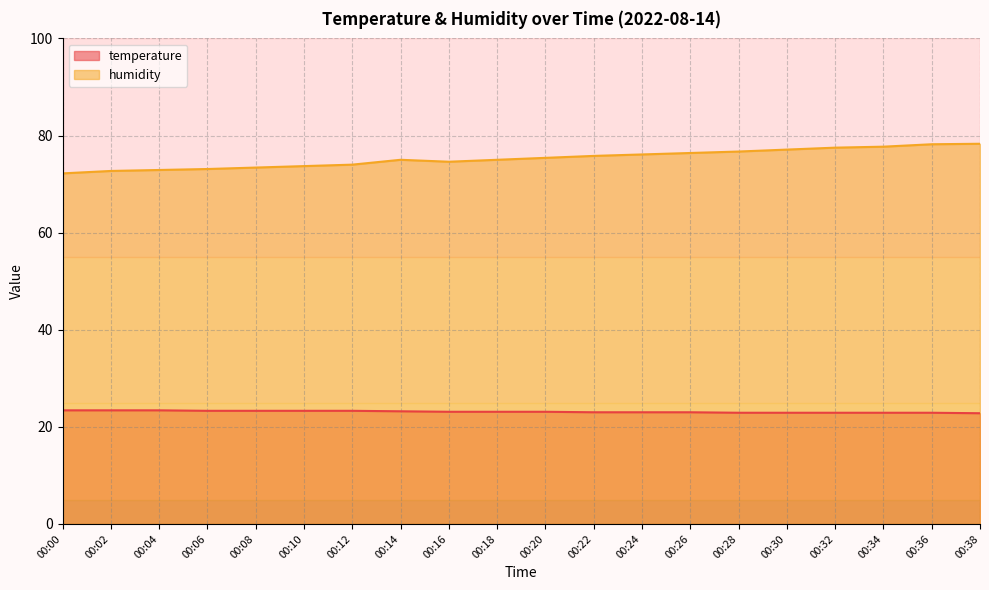

Which series has the largest total across all categories?

humidity